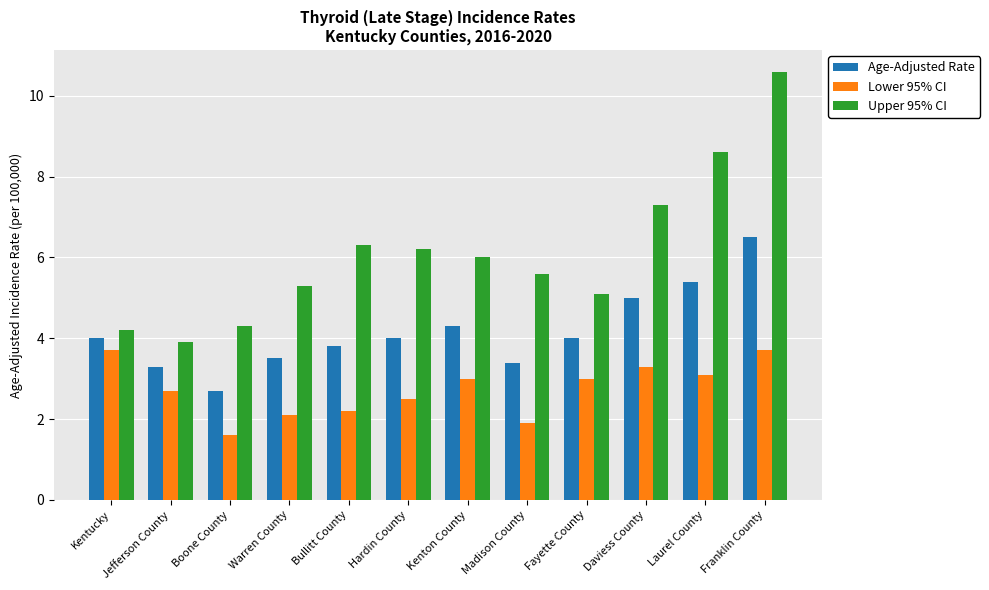

At which label does Upper 95% CI first exceed 6?

Bullitt County